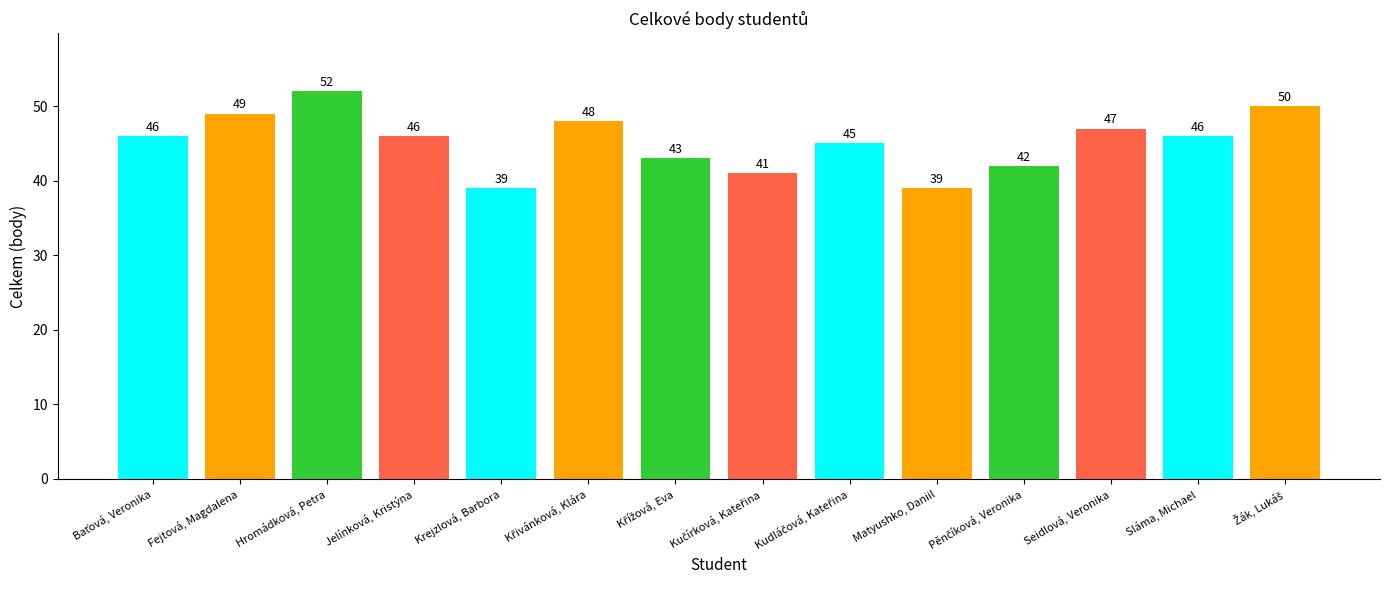

Between Sláma, Michael and Hromádková, Petra, which is larger?

Hromádková, Petra